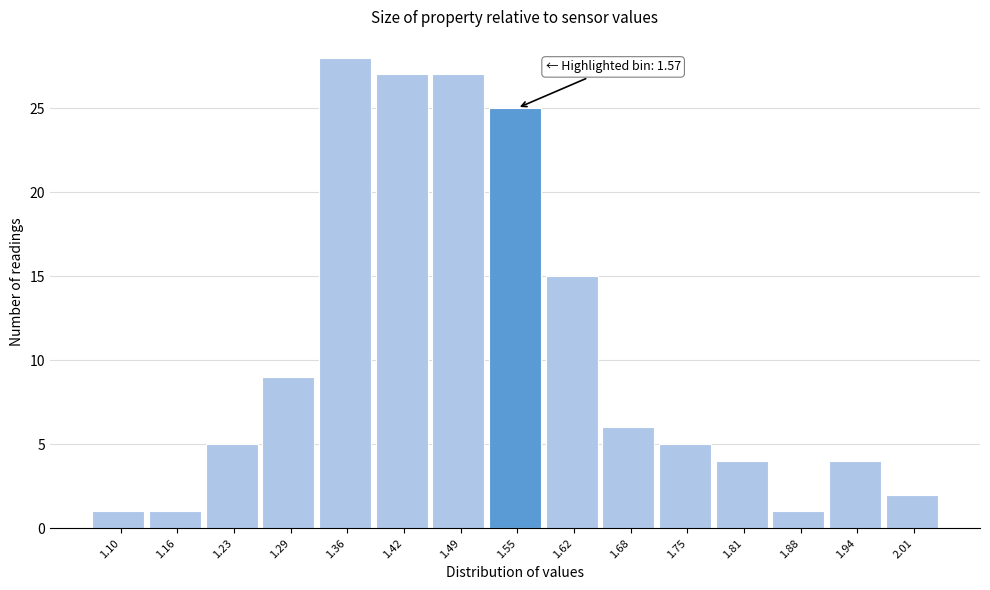

Reading right to left, what are all the values shown in this chart?

2	4	1	4	5	6	15	25	27	27	28	9	5	1	1